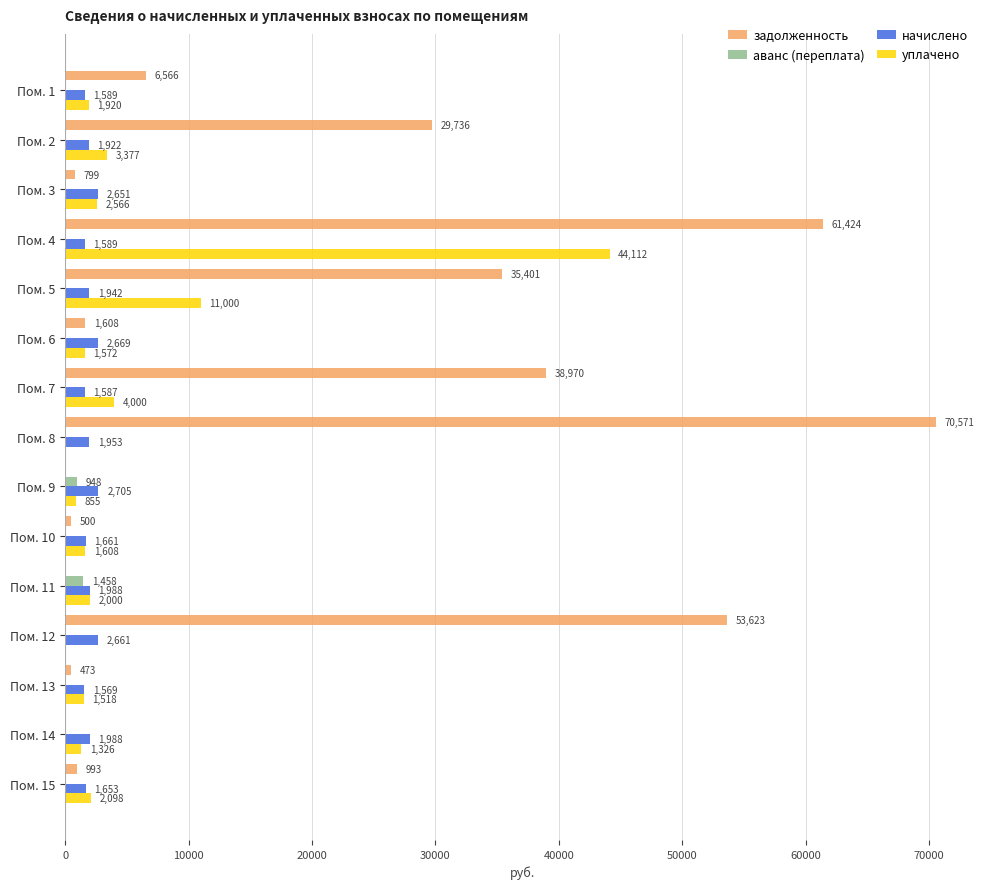

Between Пом. 1 and Пом. 9, which series saw the biggest shift?

задолженность